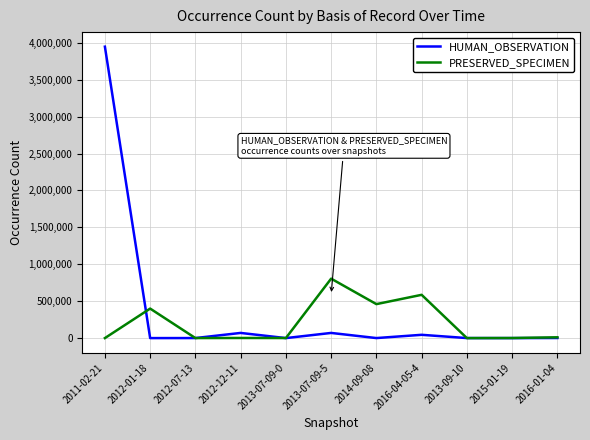

Which series changed the most between 2013-07-09-5 and 2016-01-04?

PRESERVED_SPECIMEN